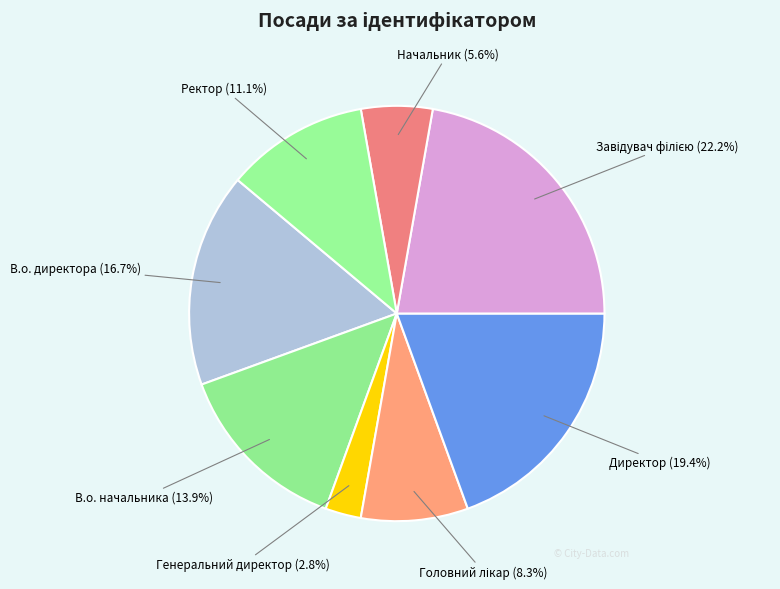

Rank the categories by value from lowest to highest.

Генеральний директор, Начальник, Головний лікар, Ректор, В.о. начальника, В.о. директора, Директор, Завідувач філією